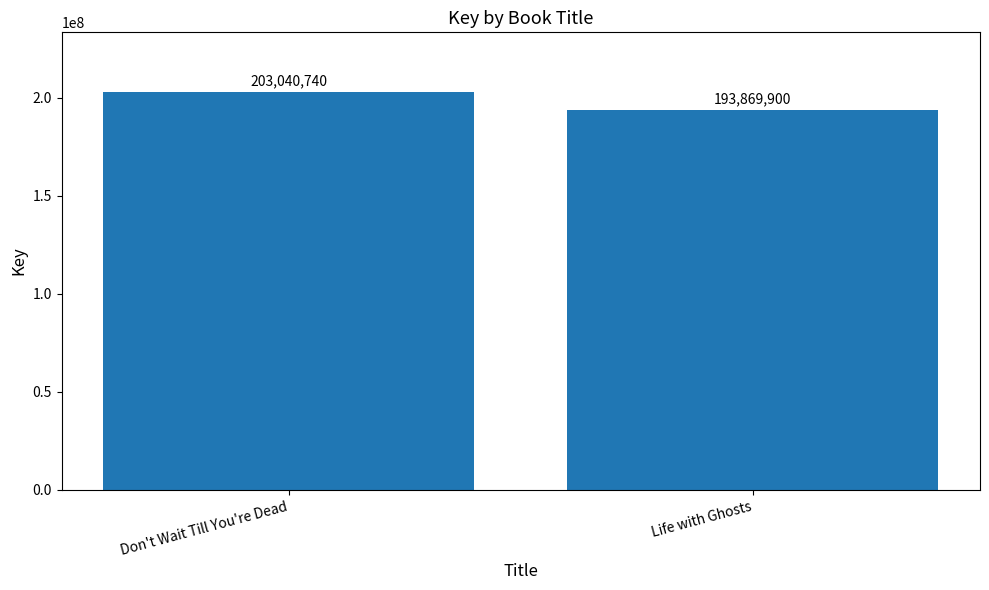

Rank the categories by value from highest to lowest.

Don't Wait Till You're Dead, Life with Ghosts